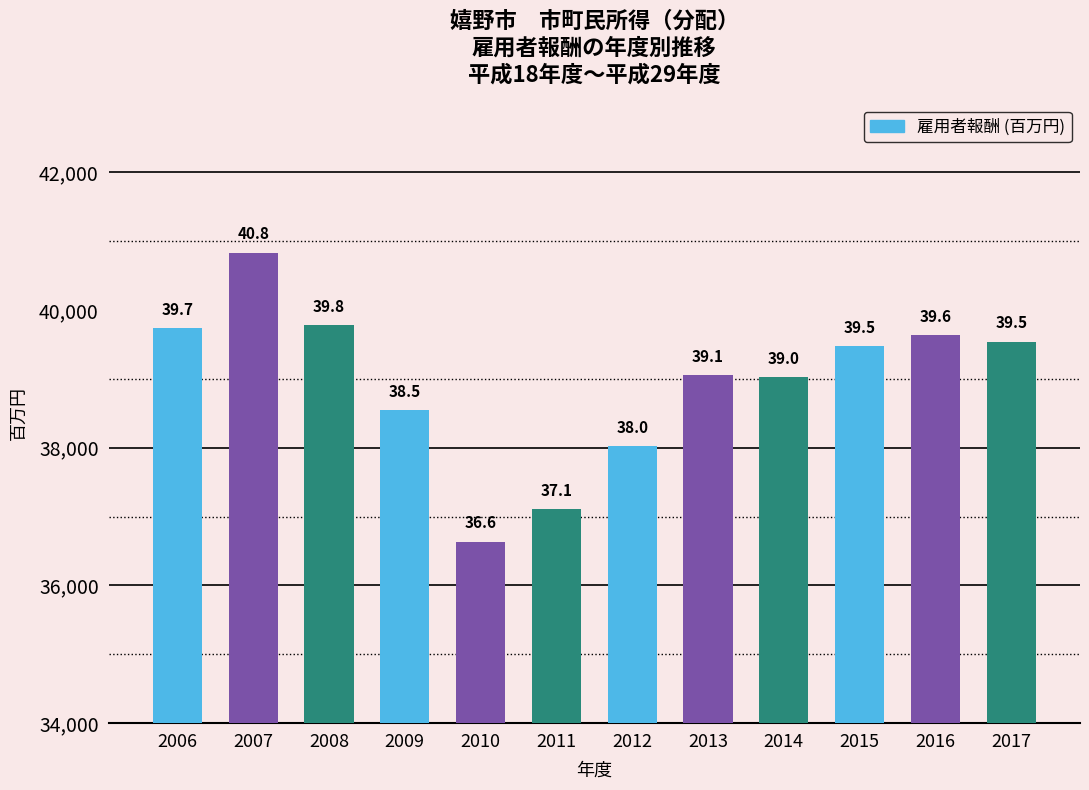

Rank the categories by value from highest to lowest.

2007, 2008, 2006, 2016, 2017, 2015, 2013, 2014, 2009, 2012, 2011, 2010